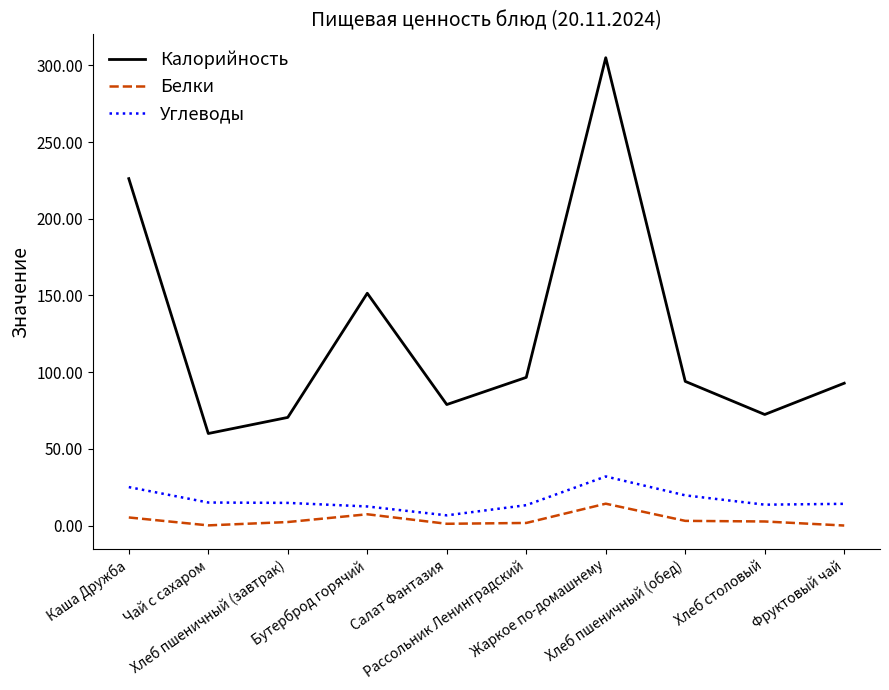

What is the total value across all series at Хлеб пшеничный (обед)?

116.7